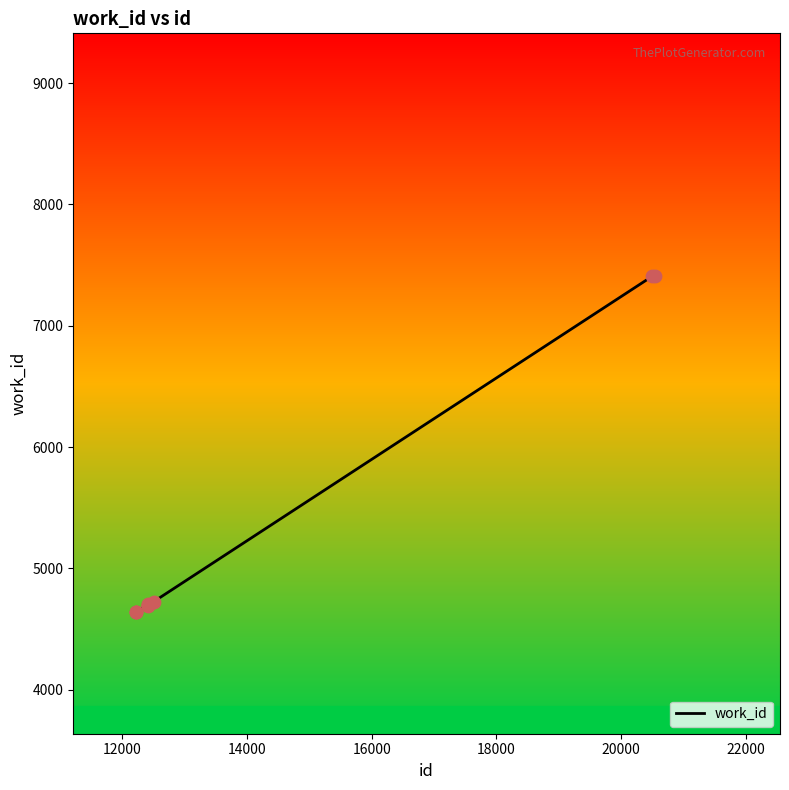

What is the smallest value displayed?

4637